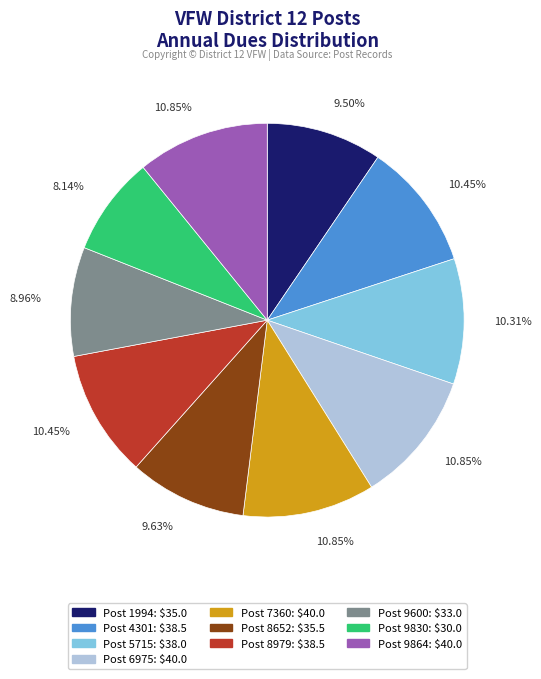

Is there a majority slice in this chart?

No